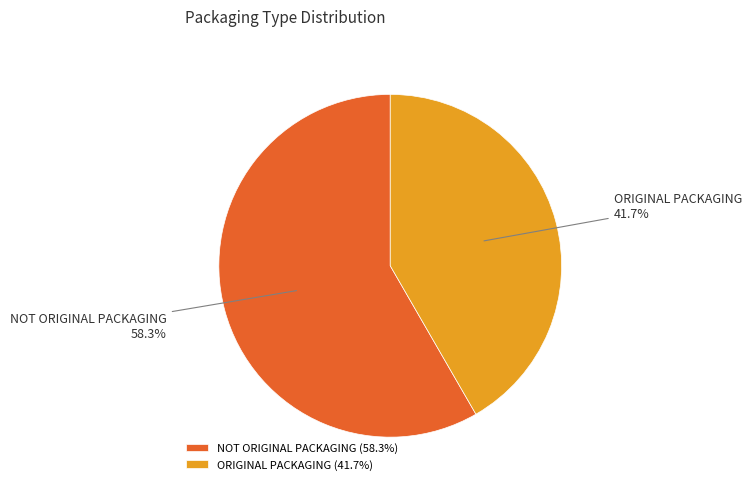

To the nearest percent, what is the combined percentage of ORIGINAL PACKAGING and NOT ORIGINAL PACKAGING?

100%